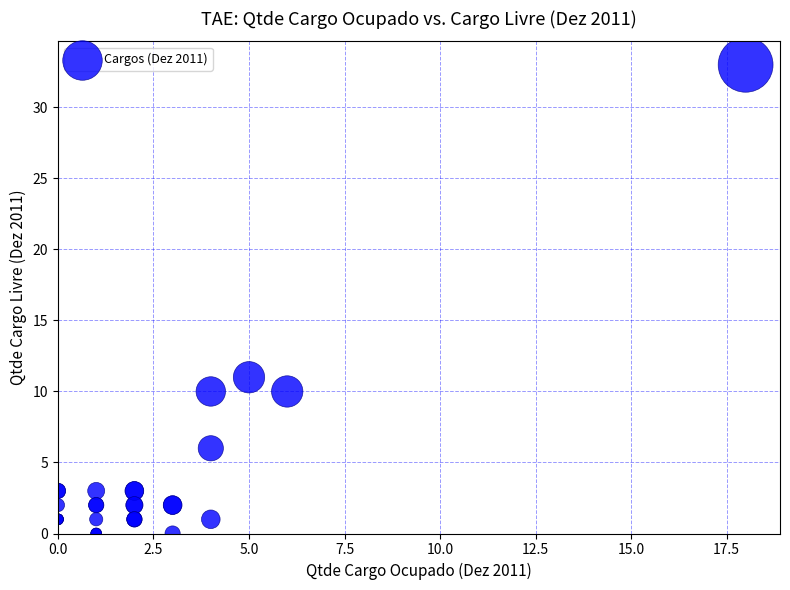

What Y value in the scatter plot is closest to 16?

11